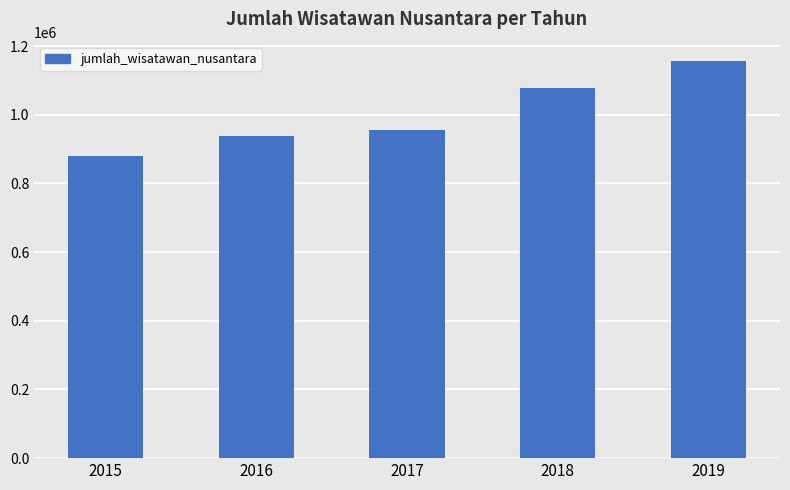

What is the difference between the values at 2017 and 2019?

198232